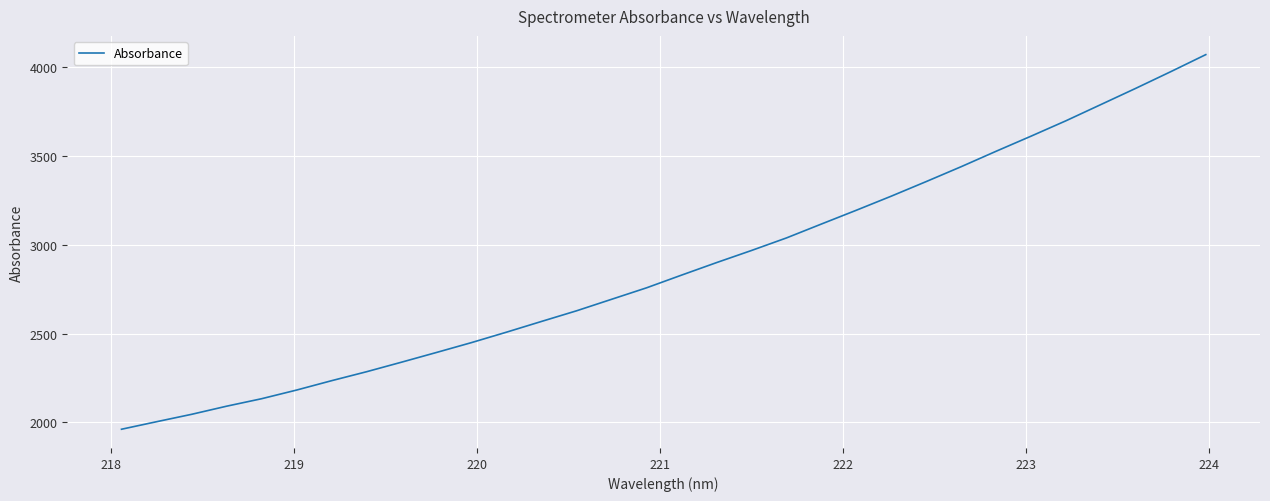

What is the greatest value displayed?

4069.7